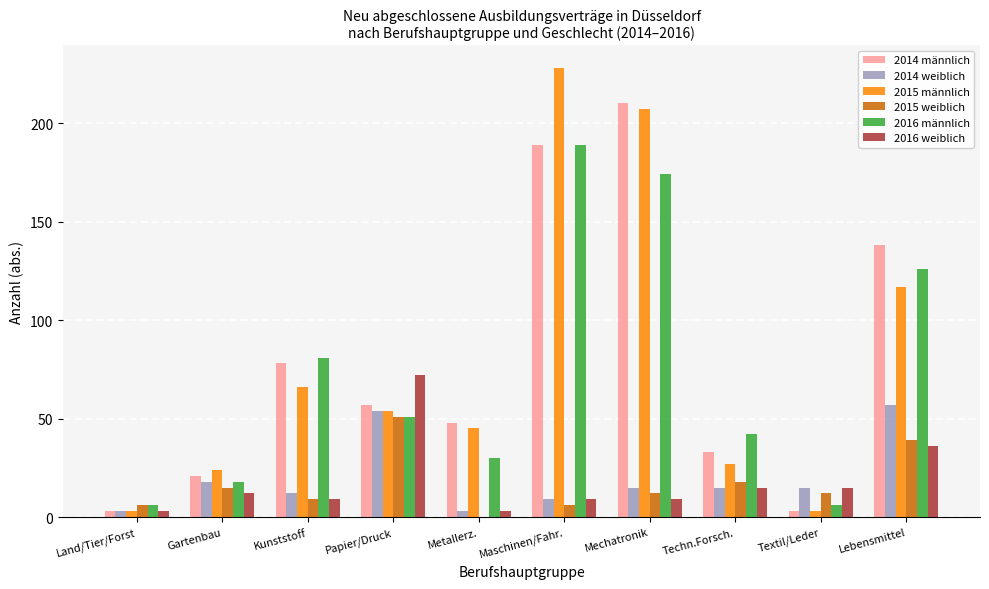

Is it true that 2016 männlich equals 82 at Mechatronik?

False